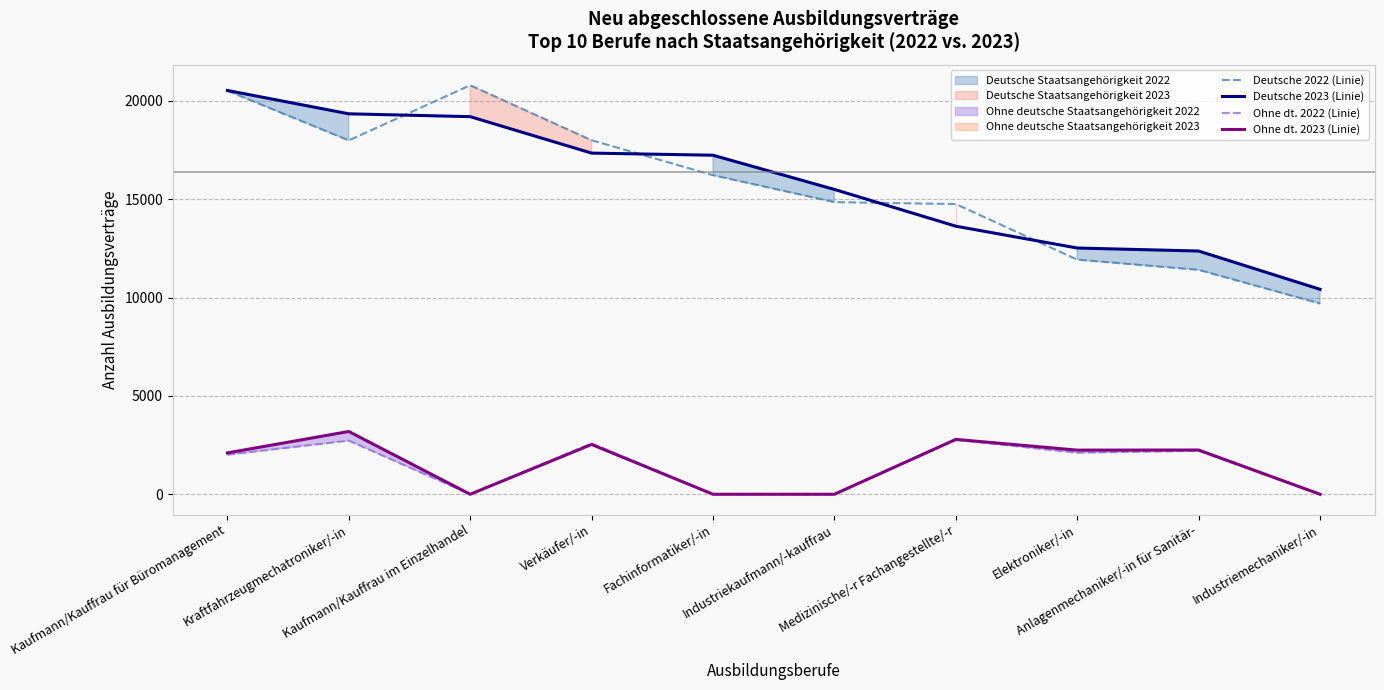

True or false: Ohne dt. 2023 (Linie) and Ohne dt. 2022 (Linie) cross at least once.

False